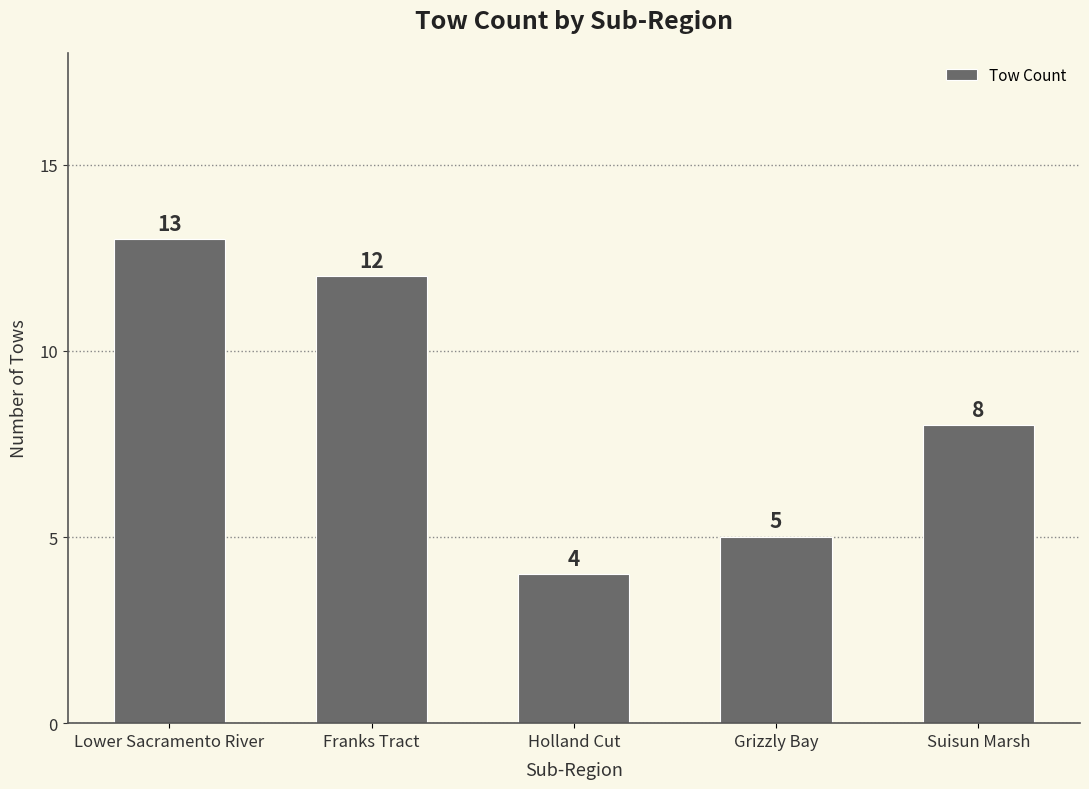

Rank the categories by value from lowest to highest.

Holland Cut, Grizzly Bay, Suisun Marsh, Franks Tract, Lower Sacramento River